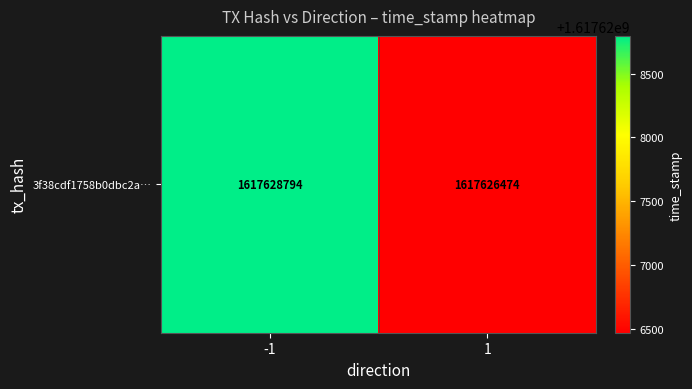

Count the values in the range 1617626474 to 1617628794.

2